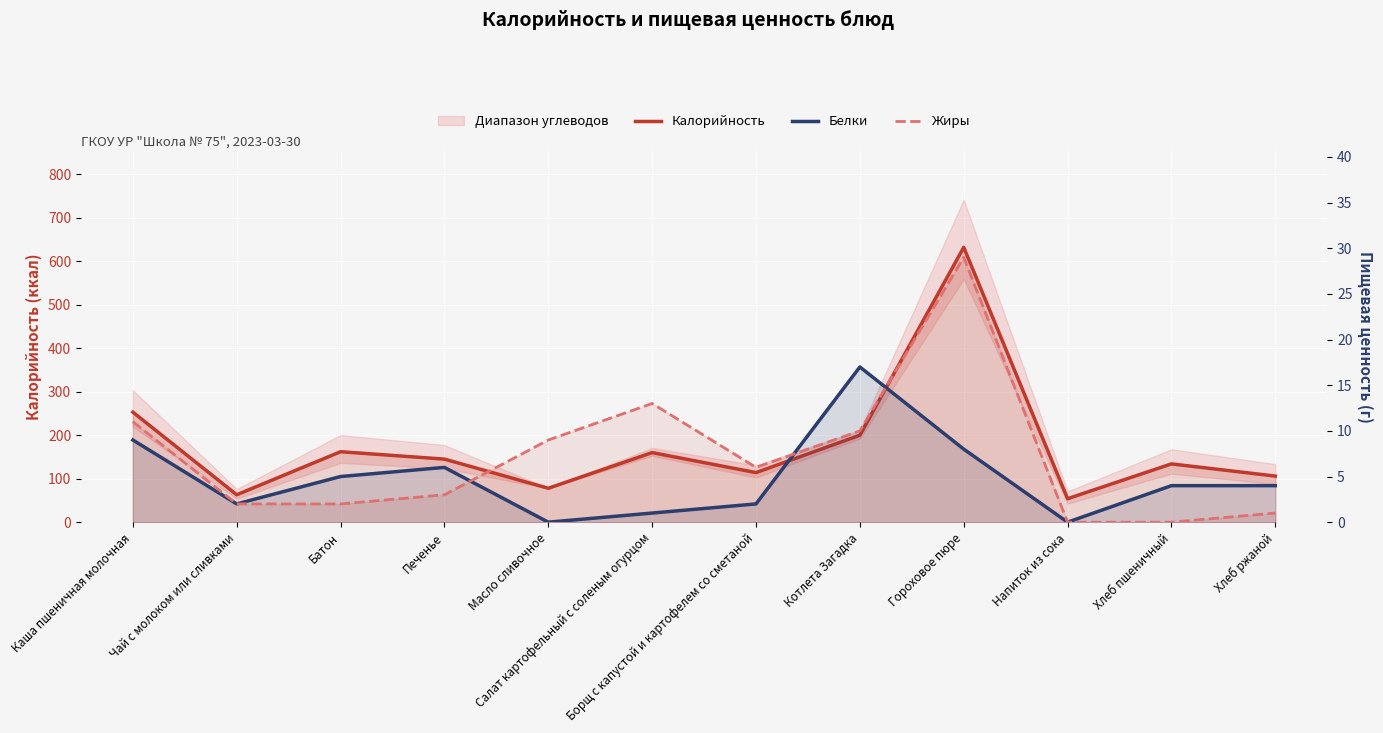

At which label is Белки closest to 8?

Гороховое пюре